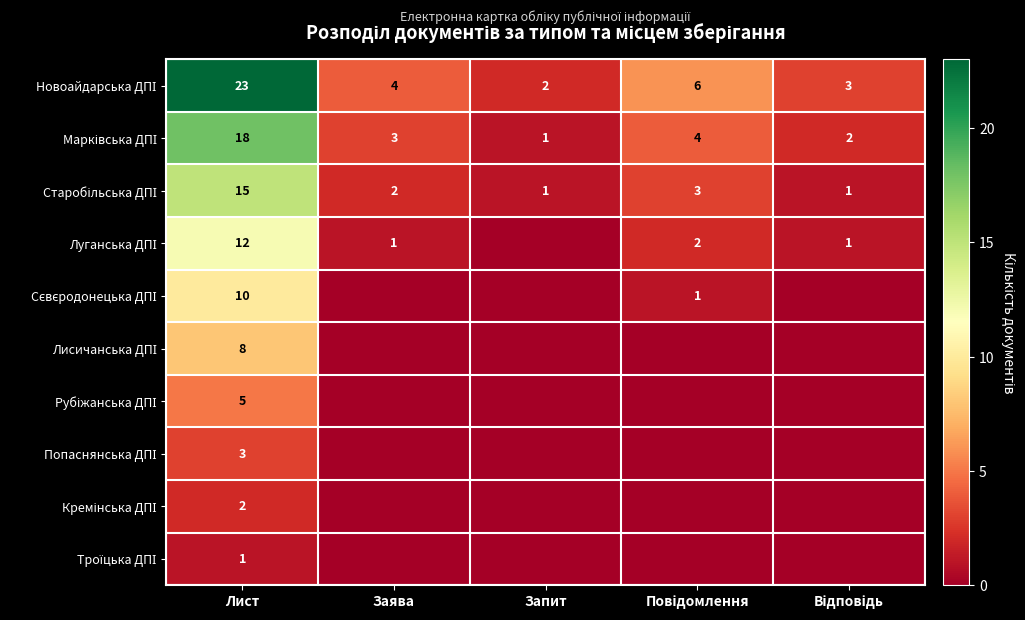

What is the difference between the Луганська ДПІ values at Лист and Відповідь?

11